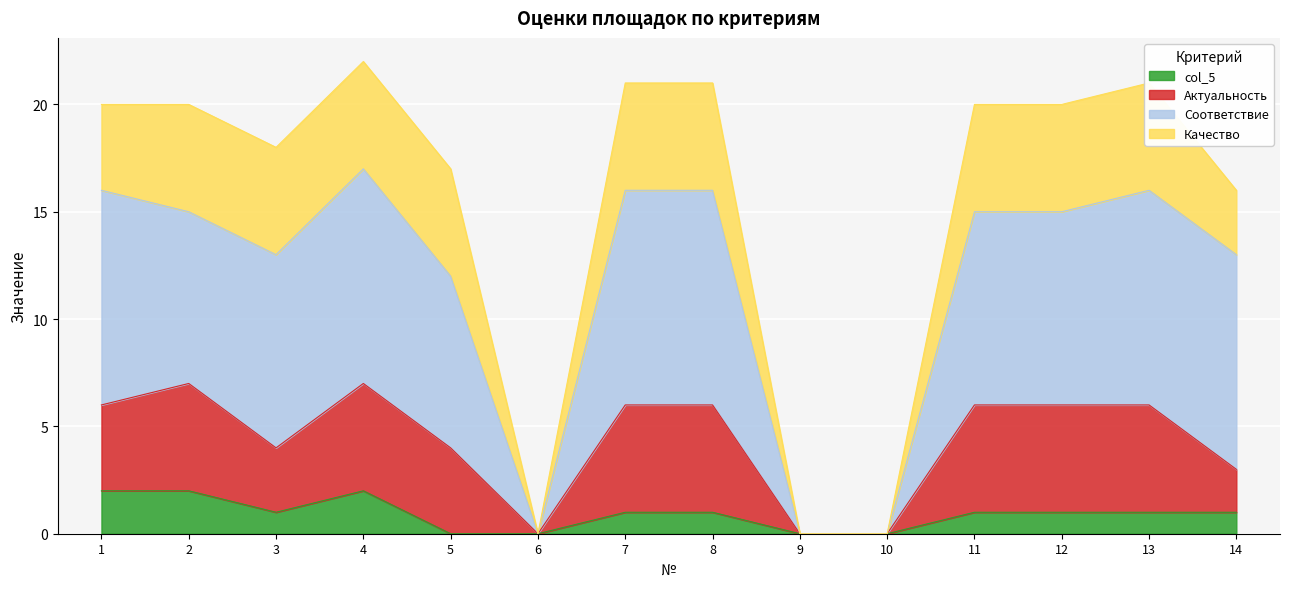

The value of col_5 at 14 is 2. True or false?

False